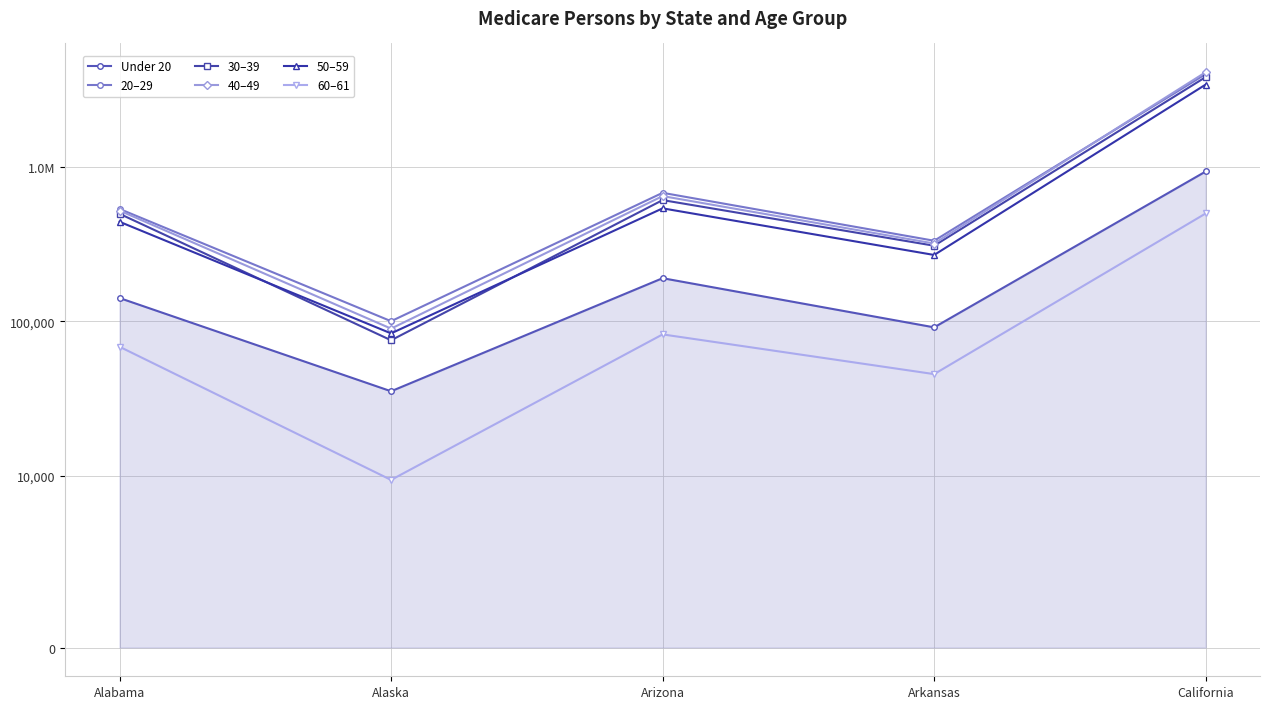

Which category has the highest value in the 20–29 series?

California